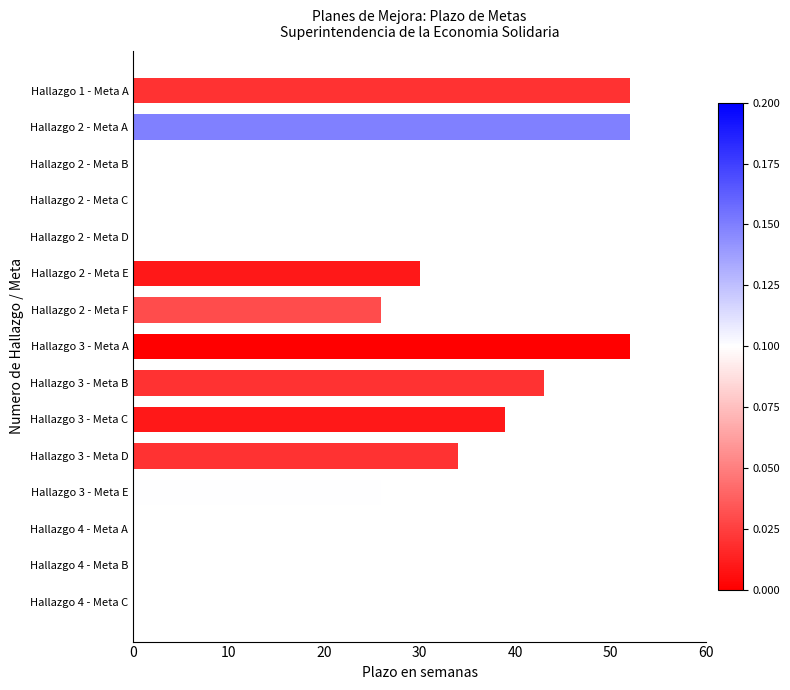

What is the maximum value shown in the chart?

52